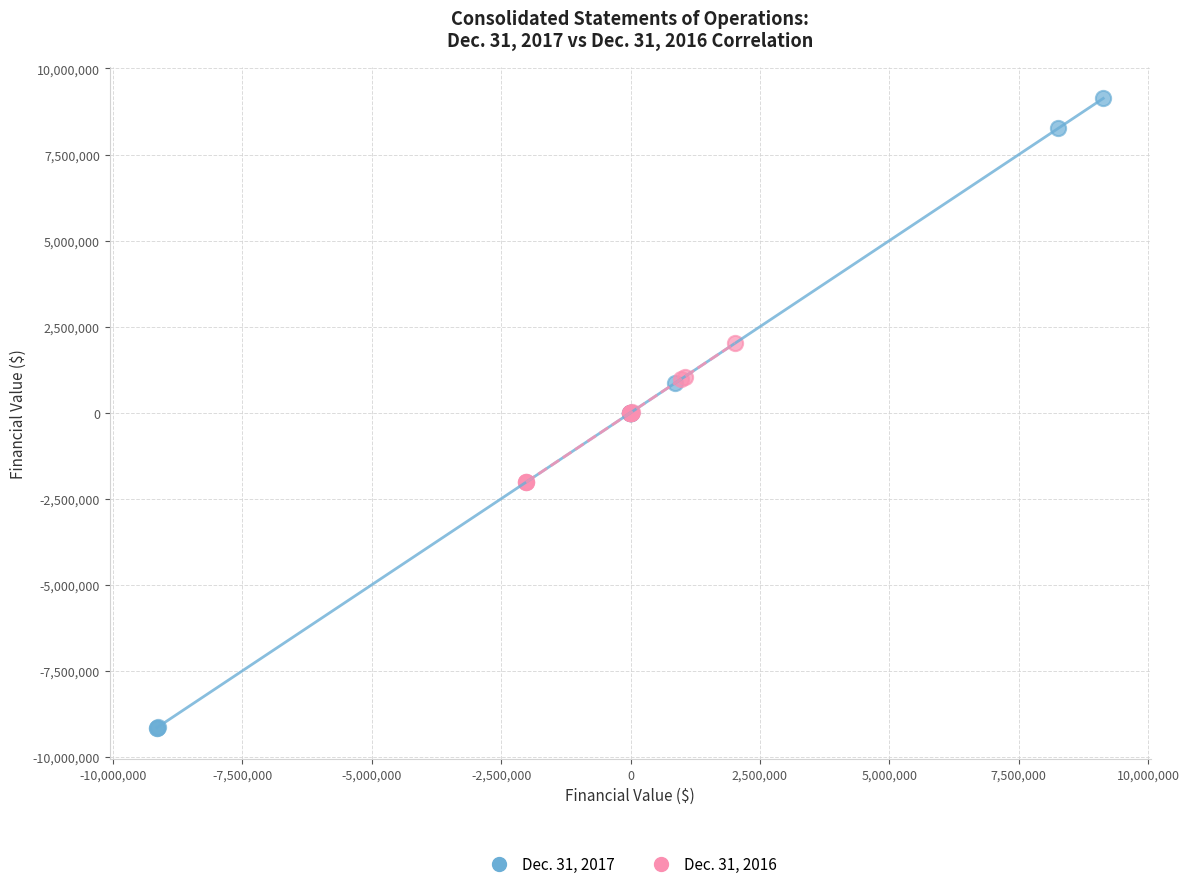

Which series contains the highest Y value?

Dec. 31, 2017